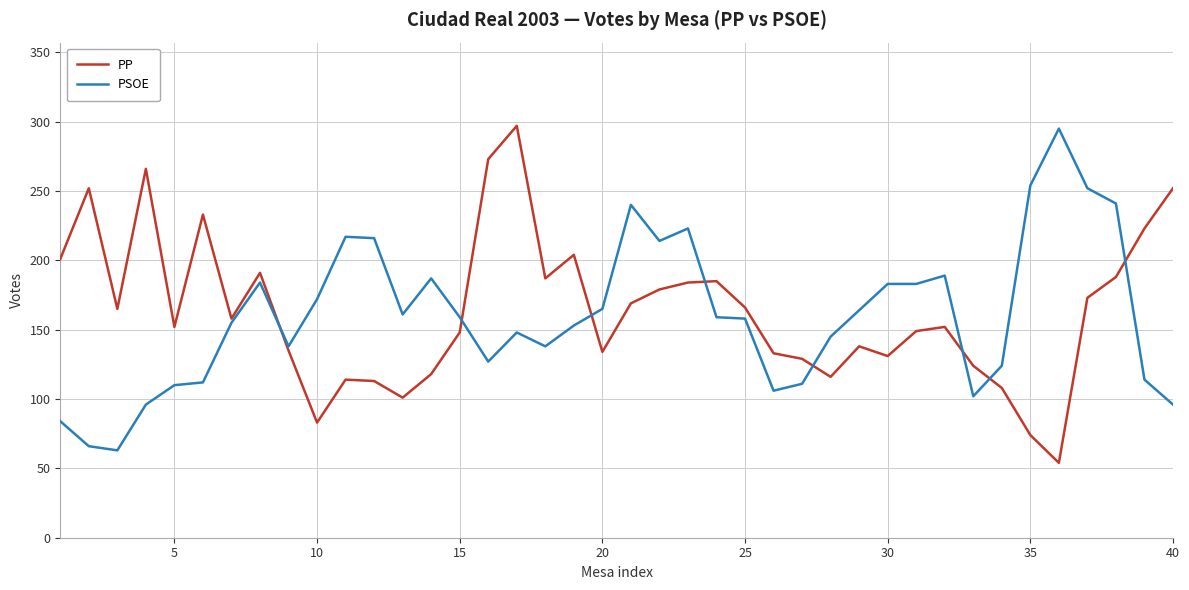

What is the maximum value for PP?

297